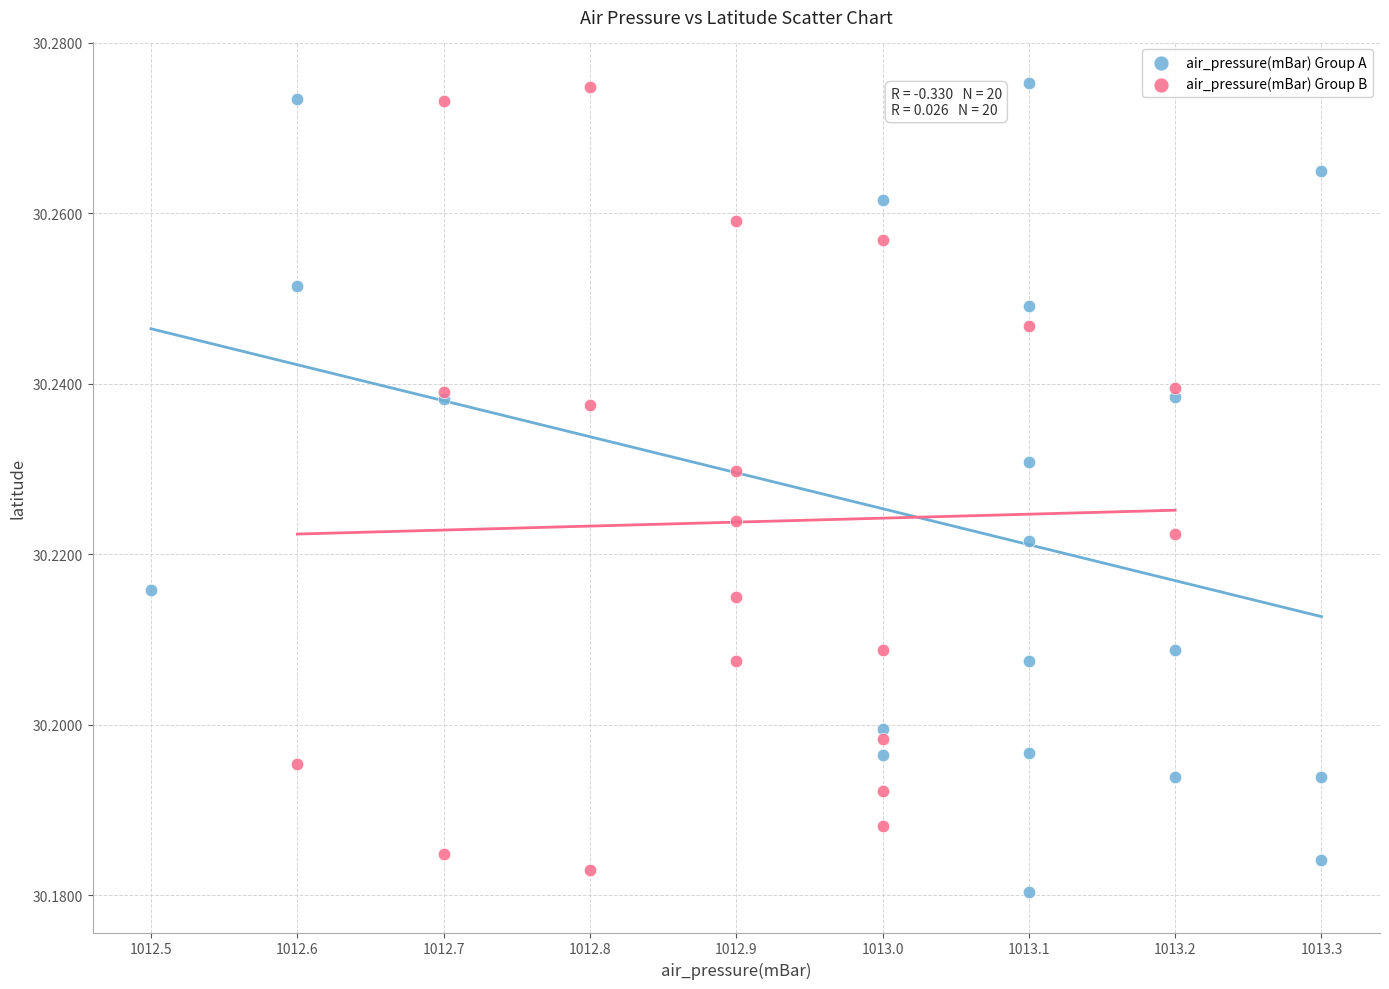

Which series contains the lowest Y value?

air_pressure(mBar) Group A